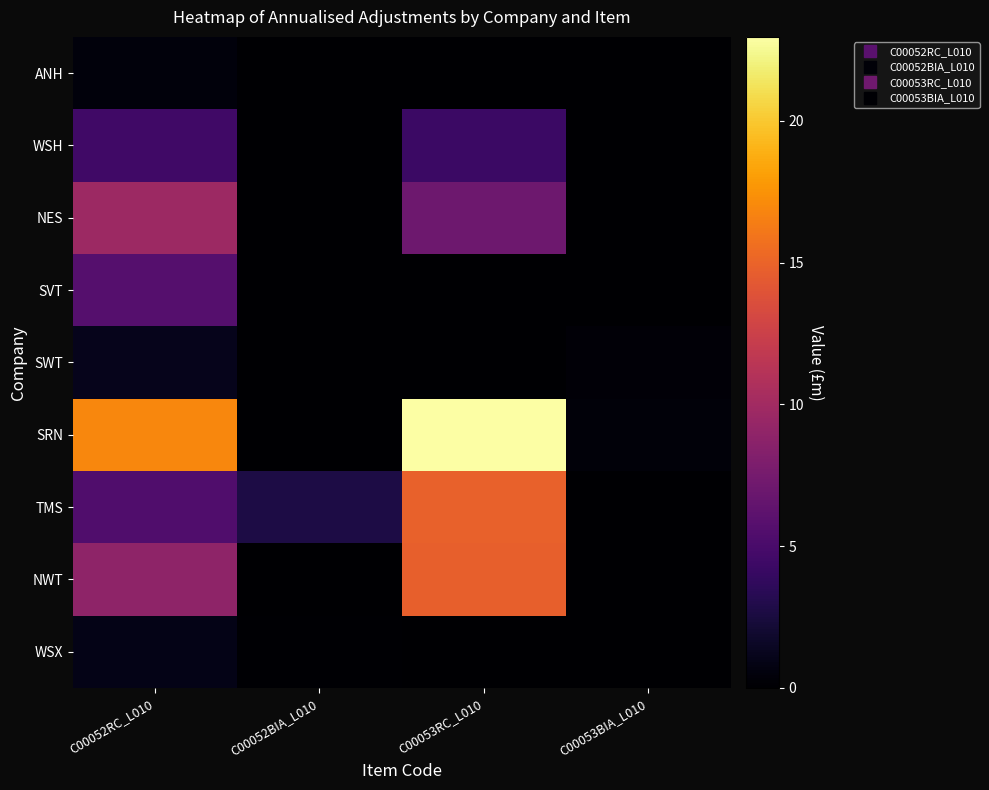

At how many categories does at least one series exceed 20?

1